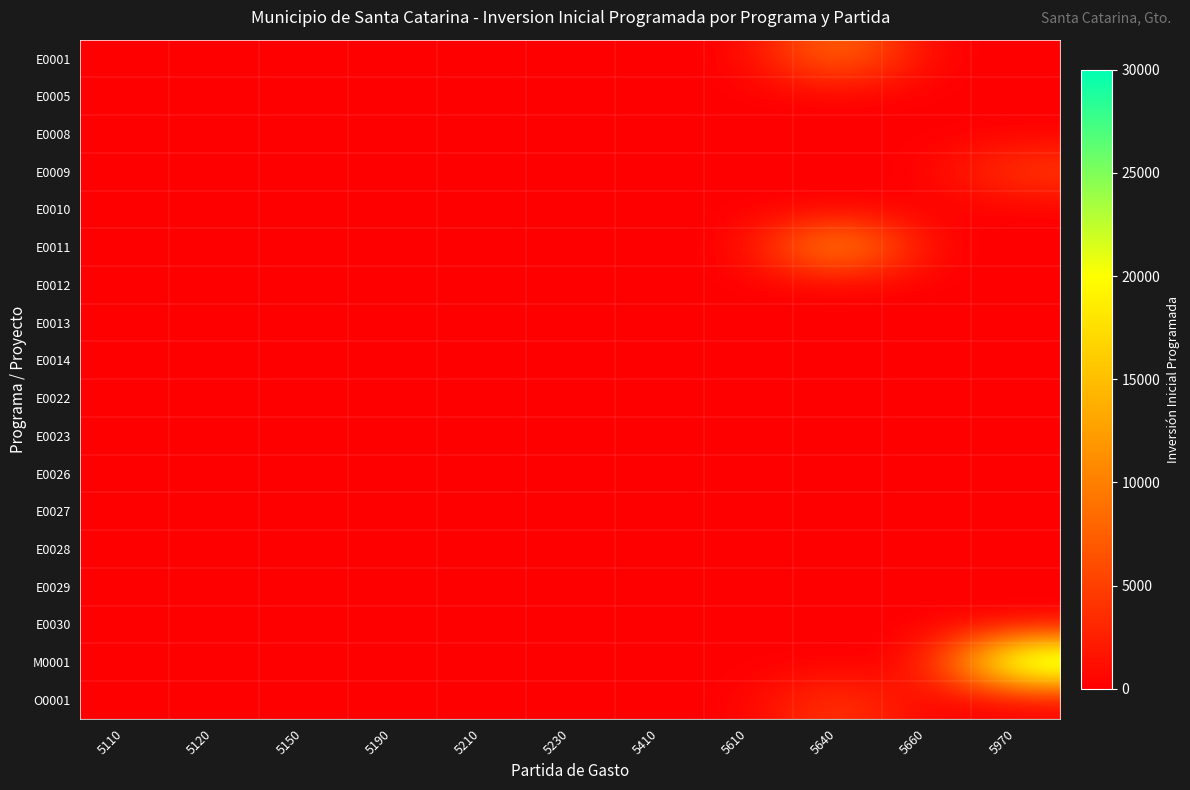

Reading left to right, extract all data points from this chart.

E0001: 5110=0	5120=0	5150=0	5190=0	5210=0	5230=0	5410=0	5610=0	5640=10000	5660=0	5970=0
E0005: 5110=0	5120=0	5150=0	5190=0	5210=0	5230=0	5410=0	5610=0	5640=0	5660=0	5970=0
E0008: 5110=0	5120=0	5150=0	5190=0	5210=0	5230=0	5410=0	5610=0	5640=0	5660=0	5970=0
E0009: 5110=0	5120=0	5150=0	5190=0	5210=0	5230=0	5410=0	5610=0	5640=0	5660=0	5970=5000
E0010: 5110=0	5120=0	5150=0	5190=0	5210=0	5230=0	5410=0	5610=0	5640=0	5660=0	5970=0
E0011: 5110=0	5120=0	5150=0	5190=0	5210=0	5230=0	5410=0	5610=0	5640=15000	5660=0	5970=0
E0012: 5110=0	5120=0	5150=0	5190=0	5210=0	5230=0	5410=0	5610=0	5640=0	5660=0	5970=0
E0013: 5110=0	5120=0	5150=0	5190=0	5210=0	5230=0	5410=0	5610=0	5640=0	5660=0	5970=0
E0014: 5110=0	5120=0	5150=0	5190=0	5210=0	5230=0	5410=0	5610=0	5640=0	5660=0	5970=0
E0022: 5110=0	5120=0	5150=0	5190=0	5210=0	5230=0	5410=0	5610=0	5640=0	5660=0	5970=0
E0023: 5110=0	5120=0	5150=0	5190=0	5210=0	5230=0	5410=0	5610=0	5640=0	5660=0	5970=0
E0026: 5110=0	5120=0	5150=0	5190=0	5210=0	5230=0	5410=0	5610=0	5640=0	5660=0	5970=0
E0027: 5110=0	5120=0	5150=0	5190=0	5210=0	5230=0	5410=0	5610=0	5640=0	5660=0	5970=0
E0028: 5110=0	5120=0	5150=0	5190=0	5210=0	5230=0	5410=0	5610=0	5640=0	5660=0	5970=0
E0029: 5110=0	5120=0	5150=0	5190=0	5210=0	5230=0	5410=0	5610=0	5640=0	5660=0	5970=0
E0030: 5110=0	5120=0	5150=0	5190=0	5210=0	5230=0	5410=0	5610=0	5640=0	5660=0	5970=0
M0001: 5110=0	5120=0	5150=0	5190=0	5210=0	5230=0	5410=0	5610=0	5640=0	5660=0	5970=30000
O0001: 5110=0	5120=0	5150=0	5190=0	5210=0	5230=0	5410=0	5610=0	5640=5000	5660=0	5970=0